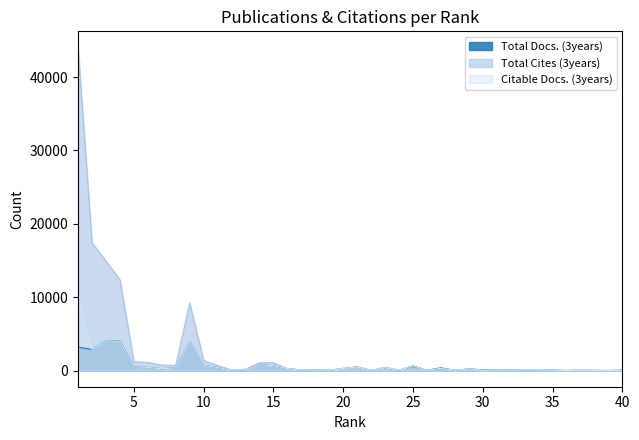

Where is the first local minimum for Citable Docs. (3years)?

2